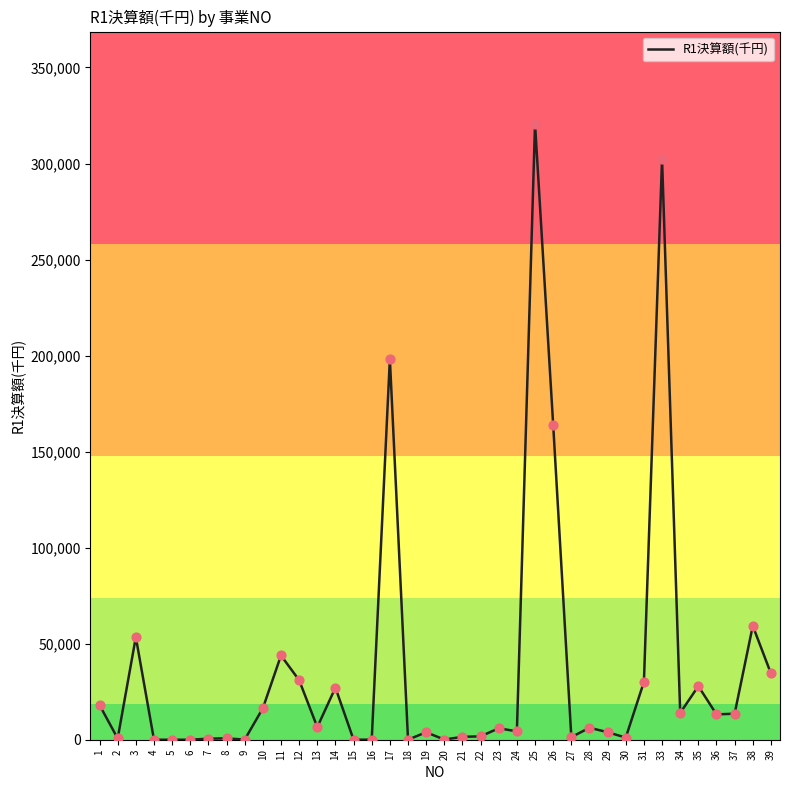

Between 3 and 19, which is larger?

3